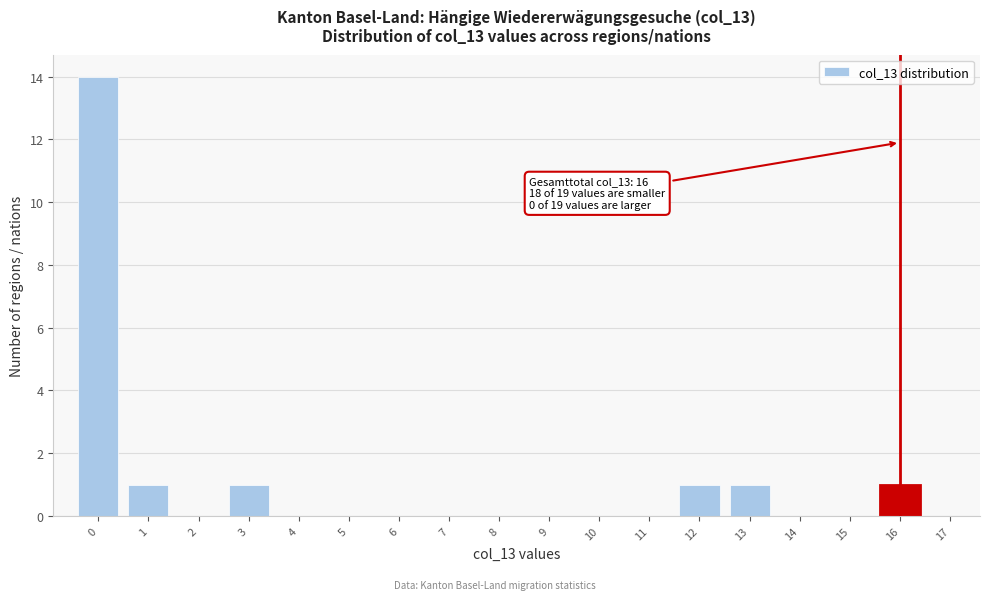

Reading right to left, list all the values displayed in this chart.

17=0	16=1	15=0	14=0	13=1	12=1	11=0	10=0	9=0	8=0	7=0	6=0	5=0	4=0	3=1	2=0	1=1	0=14